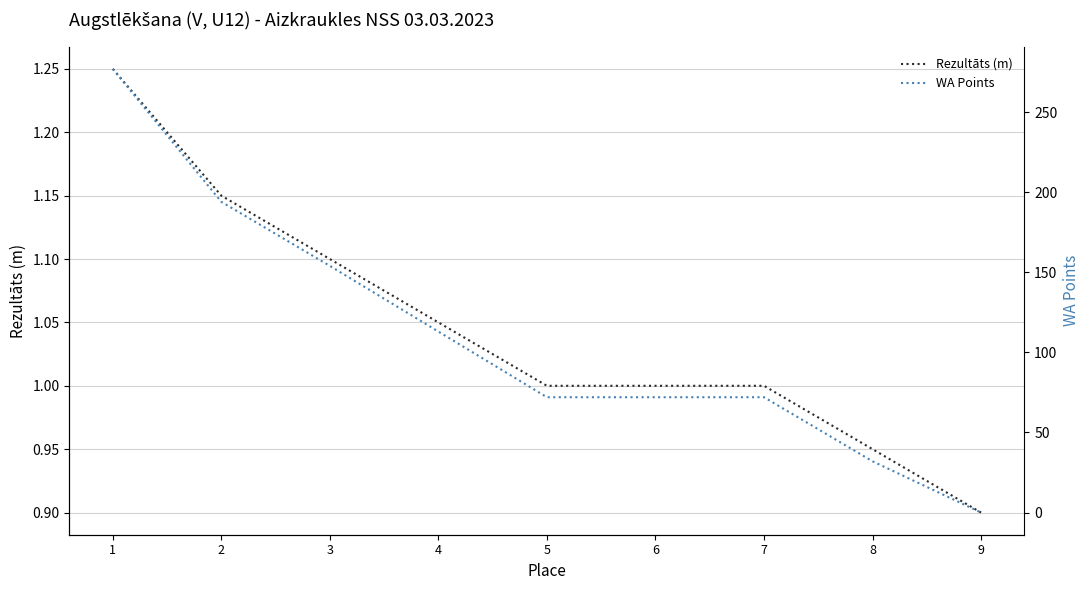

Which series has the largest range (max minus min)?

WA Points